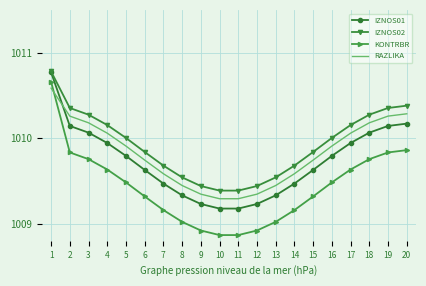

Which series has the largest total across all categories?

IZNOS02